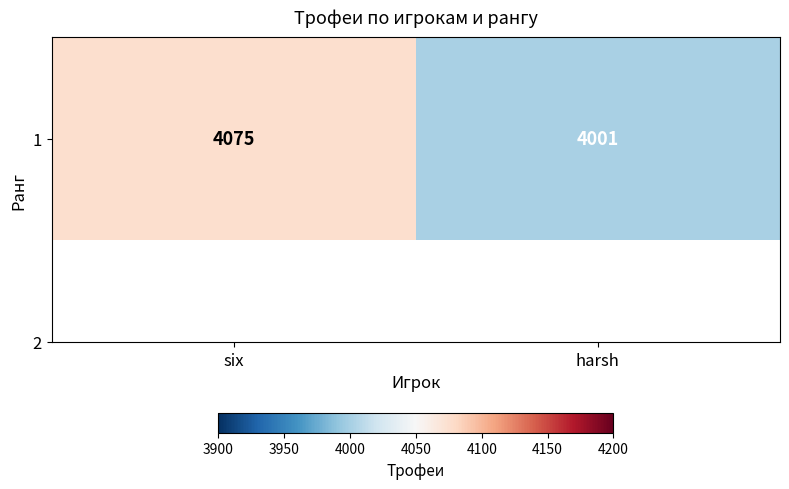

Which label corresponds to the largest value in the chart?

six